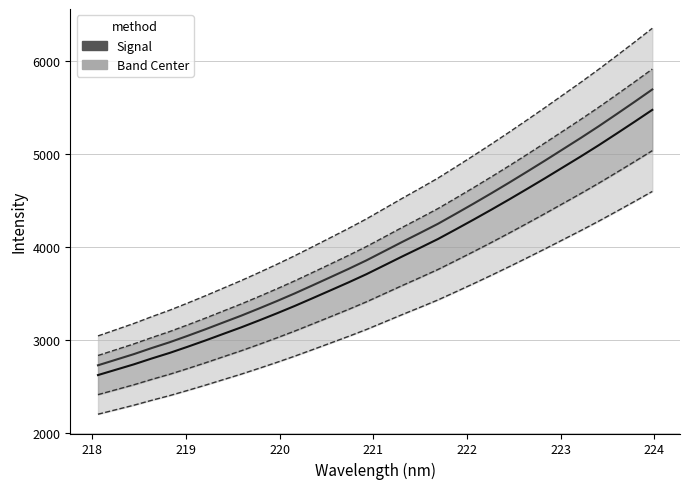

List the series in order of their peak value, highest first.

Band Center, Signal